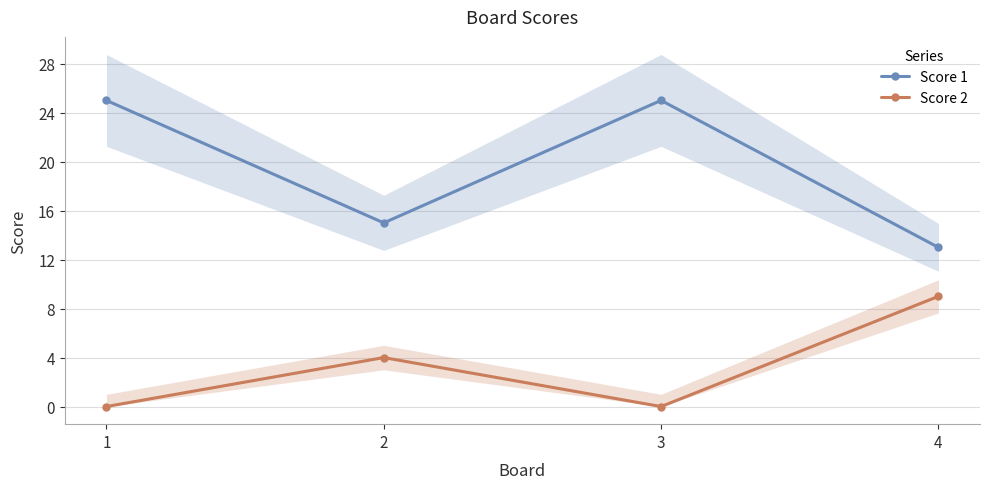

How many lines are shown in the chart?

2